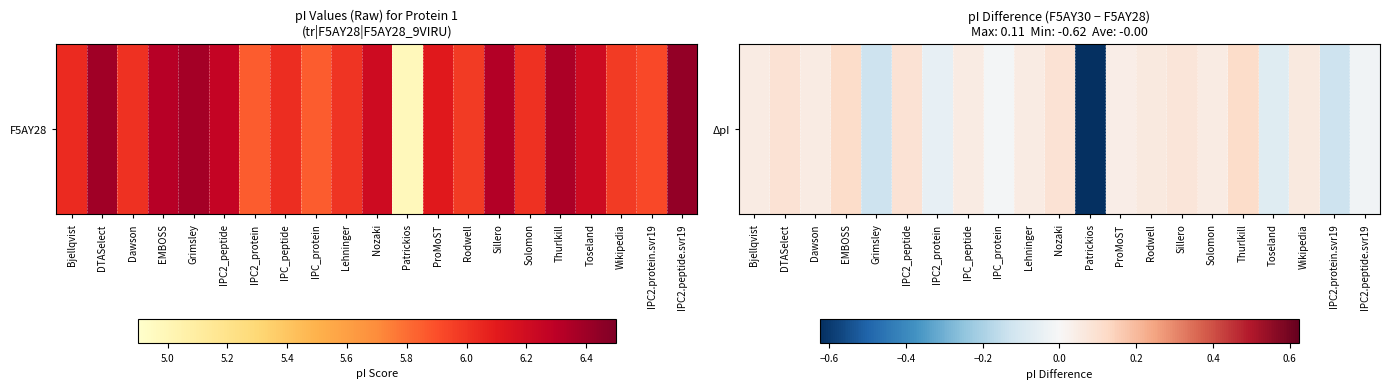

Reading left to right, extract all data points from this chart.

Bjellqvist=0.1	DTASelect=0.1	Dawson=0.1	EMBOSS=0.1	Grimsley=-0.1	IPC2_peptide=0.1	IPC2_protein=-0.1	IPC_peptide=0.1	IPC_protein=-0.0	Lehninger=0.1	Nozaki=0.1	Patrickios=-0.6	ProMoST=0.0	Rodwell=0.1	Sillero=0.1	Solomon=0.1	Thurlkill=0.1	Toseland=-0.1	Wikipedia=0.1	IPC2.protein.svr19=-0.1	IPC2.peptide.svr19=-0.0